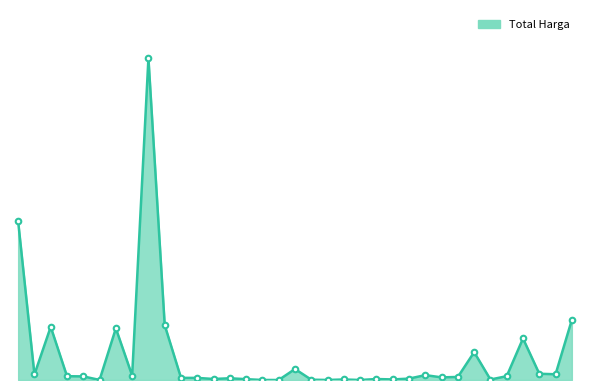

Is this an area chart (filled region under the line)?

Yes